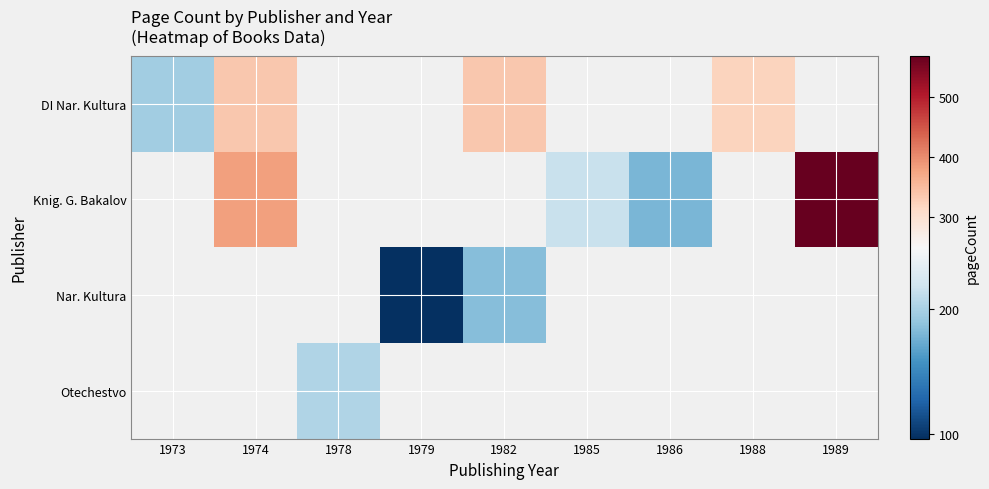

Where is row_0 nearest to the value 266?

1988